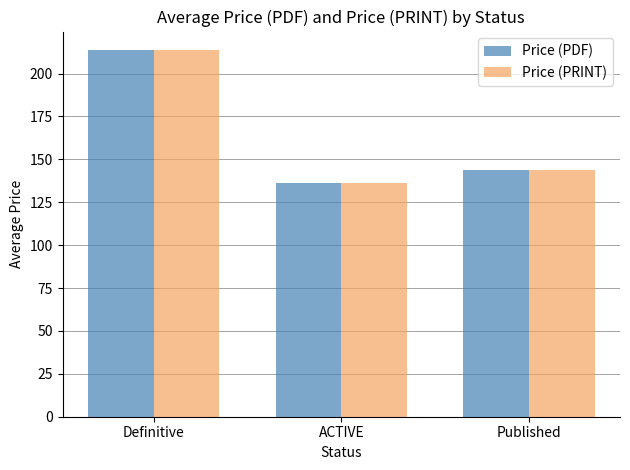

What position from the right is ACTIVE?

2